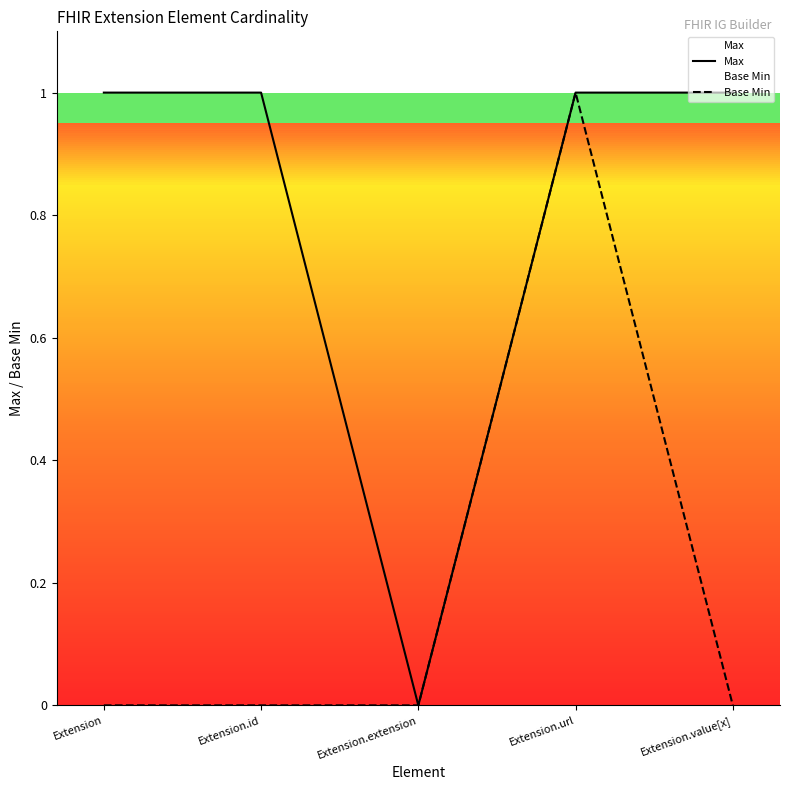

Where is Base Min nearest to the value 0?

Extension